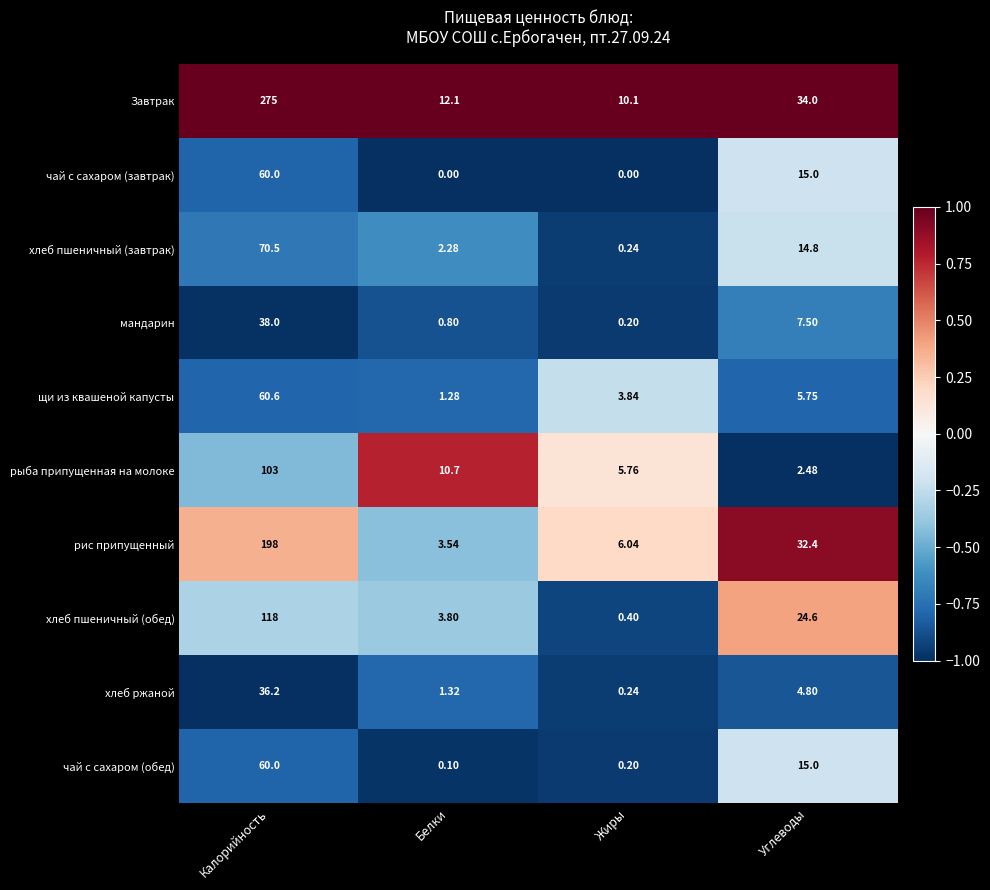

Where does the Завтрак series first go above 34?

Калорийность